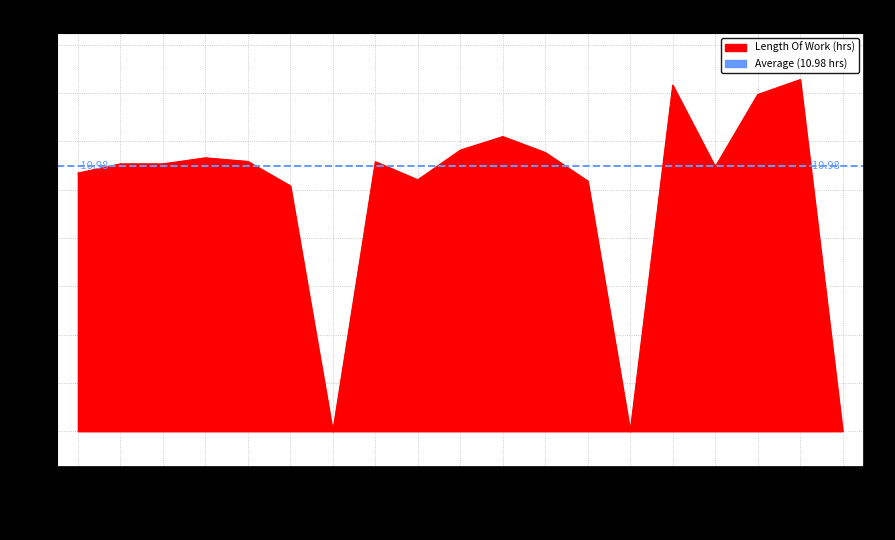

List the labels in order of value, largest first.

18-Thu, 15-Mon, 17-Wed, 11-Thu, 10-Wed, 12-Fri, 4-Thu, 5-Fri, 8-Mon, 2-Tue, 3-Wed, 16-Tue, 1-Mon, 9-Tue, 13-Sat, 6-Sat, 7-Sun, 14-Sun, 19-Fri